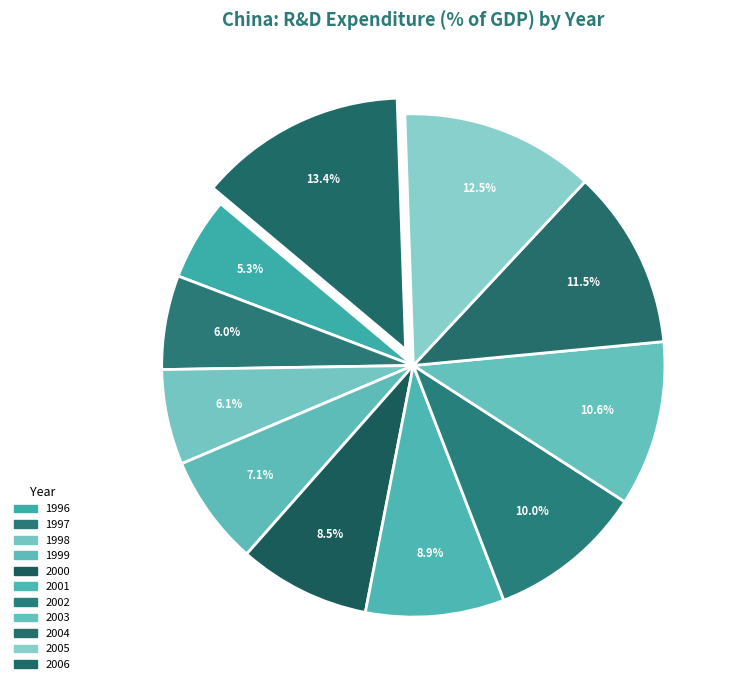

What is the largest slice in the pie chart?

2006